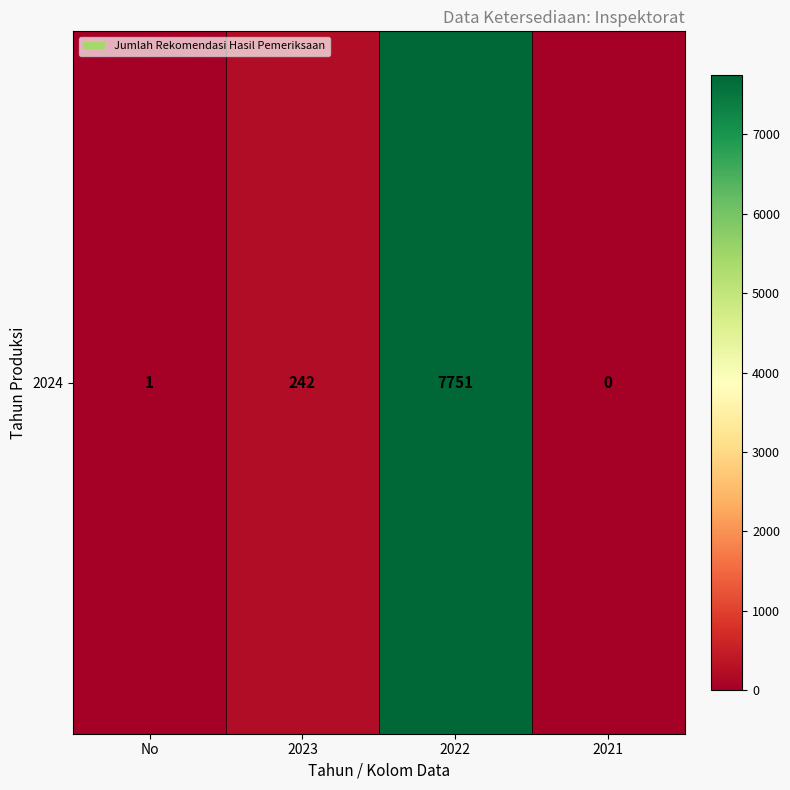

Where does the data first go above 242?

2022